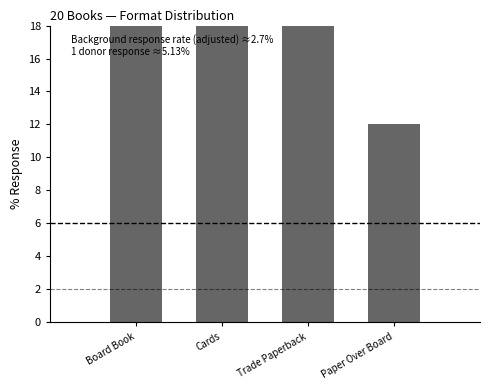

Reading left to right, what are all the values shown in this chart?

24	20	24	12